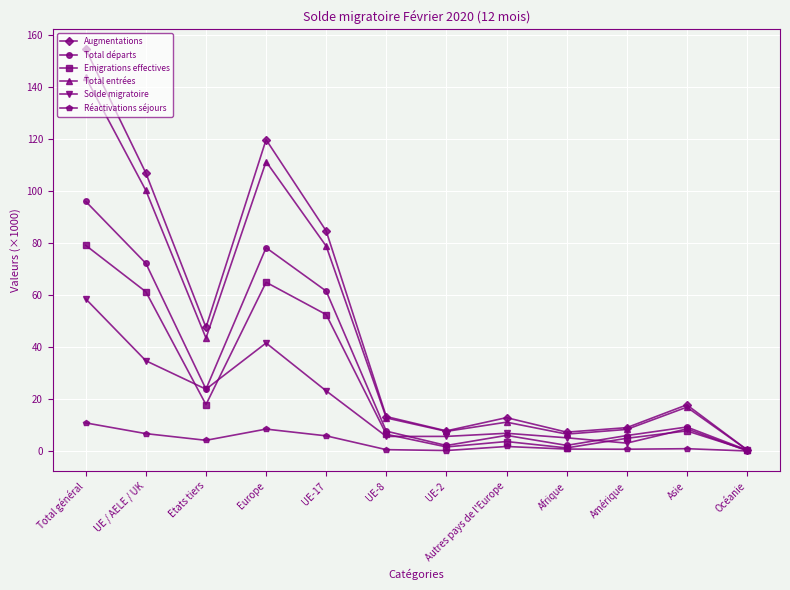

The value of Solde migratoire at UE-8 is 5.6. True or false?

True